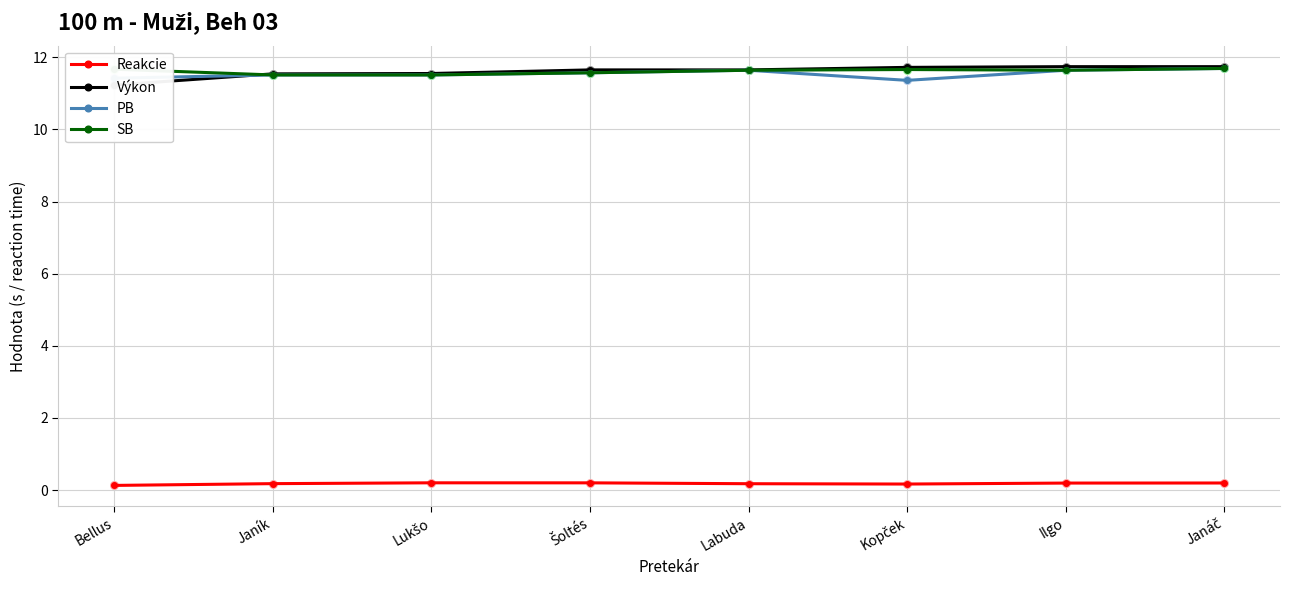

Which series reaches the maximum Y coordinate?

Výkon